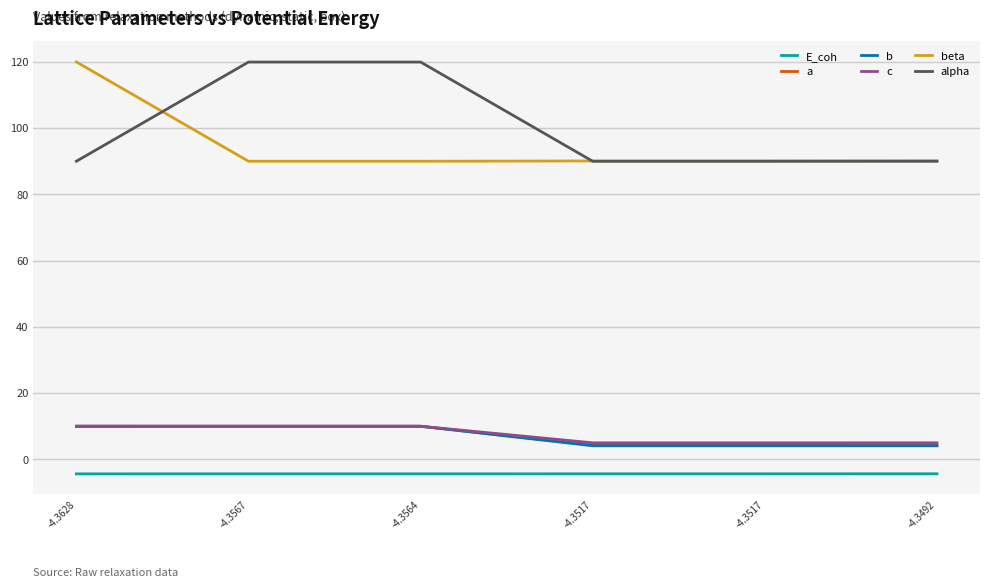

What is the value of the b point at the 5th from the left?

4.1